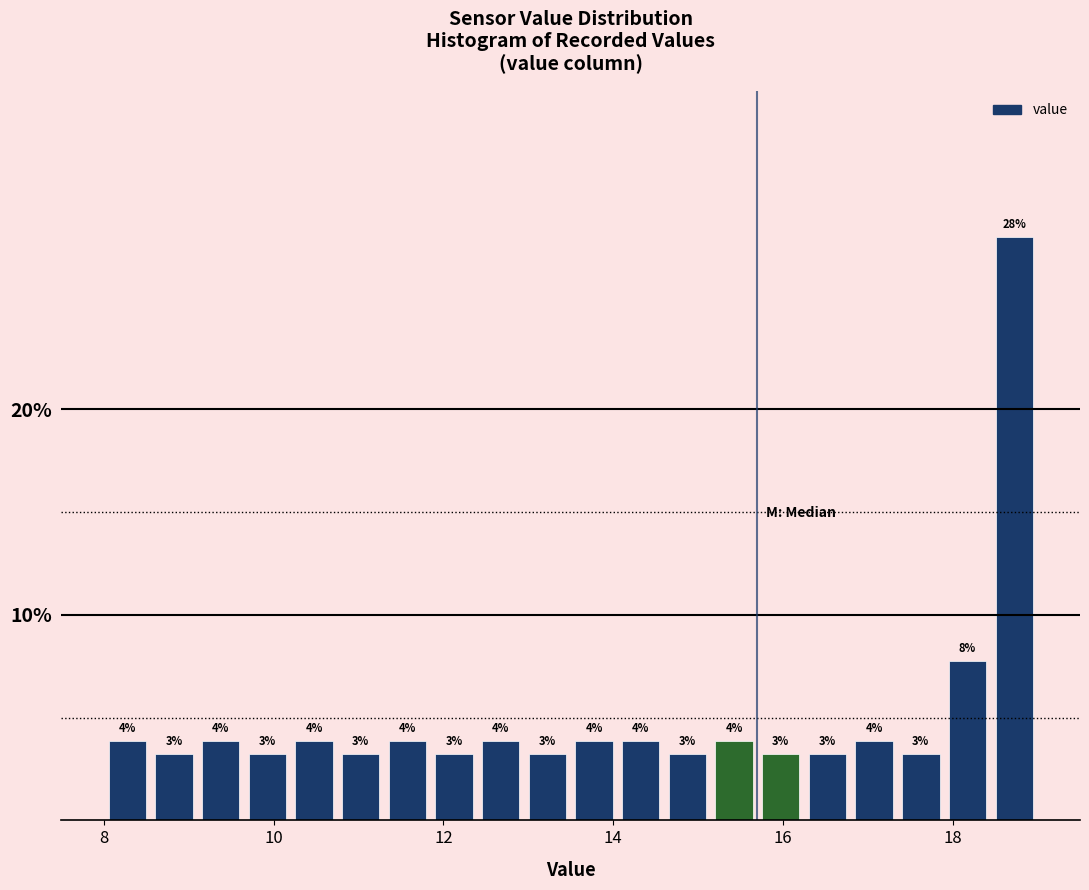

Around what value on the x-axis is the tallest bar? Give the approximate position of its centre, as read against the axis.

18.8